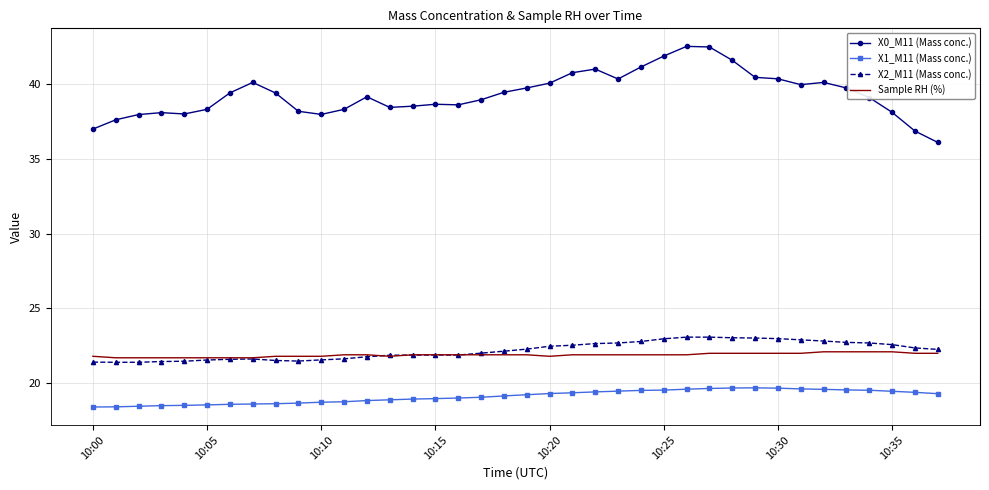

True or false: Sample RH (%) and X1_M11 (Mass conc.) cross at least once.

False